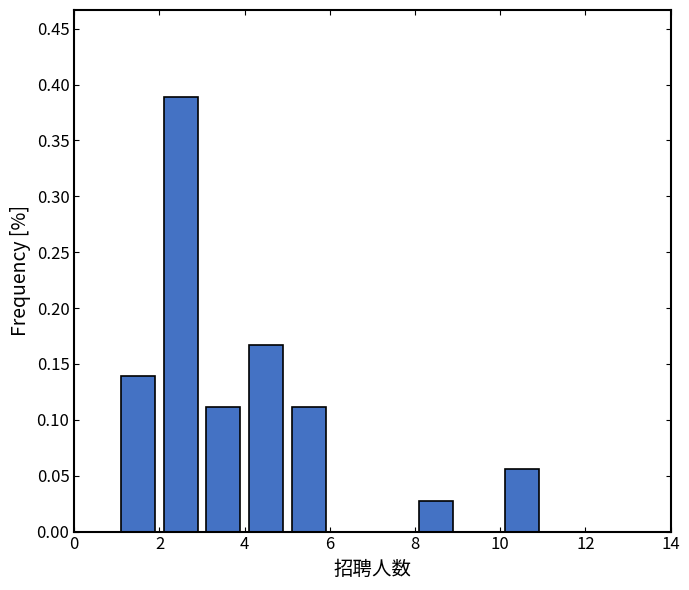

Reading left to right, transcribe this chart: for each bar, give the range it covers on the x-axis and its height. The values are not printed on the chart, so give them approximately, as read against the axis.

1 to 2: 0.140
2 to 3: 0.390
3 to 4: 0.110
4 to 5: 0.165
5 to 6: 0.110
6 to 7: 0
7 to 8: 0
8 to 9: 0.030
9 to 10: 0
10 to 11: 0.055
11 to 12: 0
12 to 13: 0
13 to 14: 0